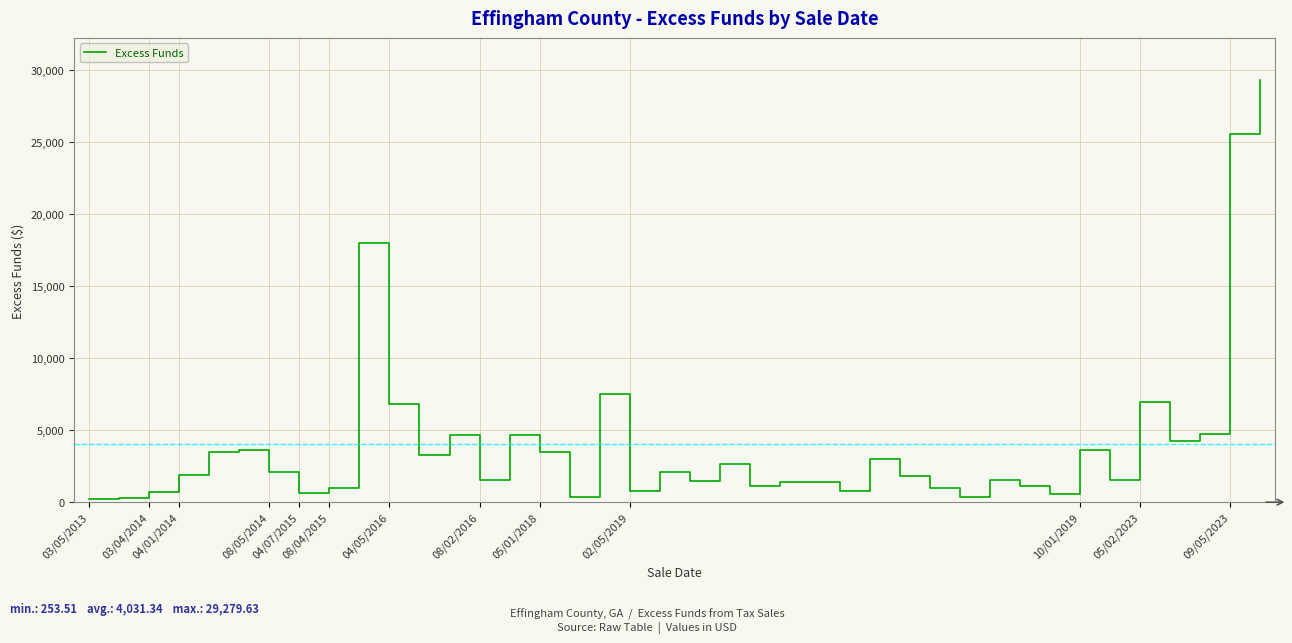

What is the difference between the maximum and minimum values?

29026.1